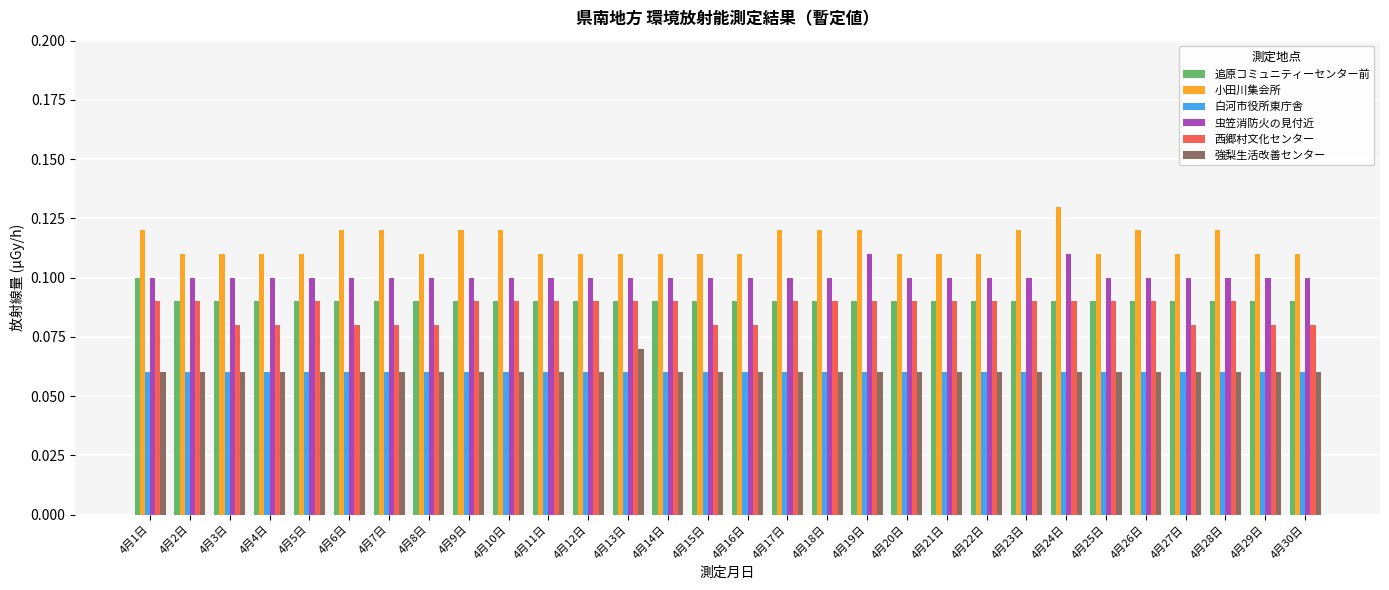

Which series has the widest spread of values?

小田川集会所